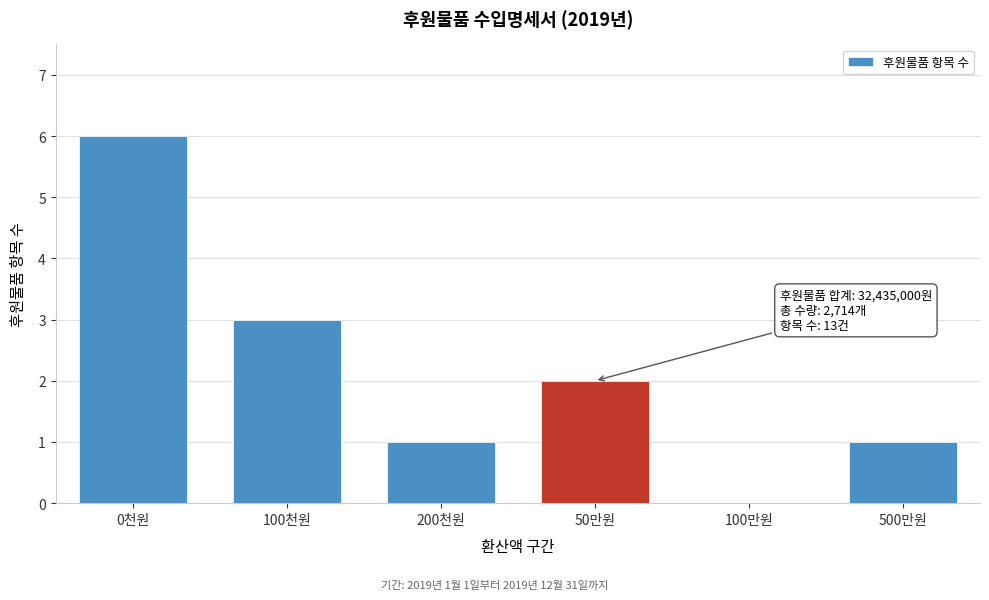

Reading right to left, extract all data points from this chart.

500만원=1	100만원=0	50만원=2	200천원=1	100천원=3	0천원=6